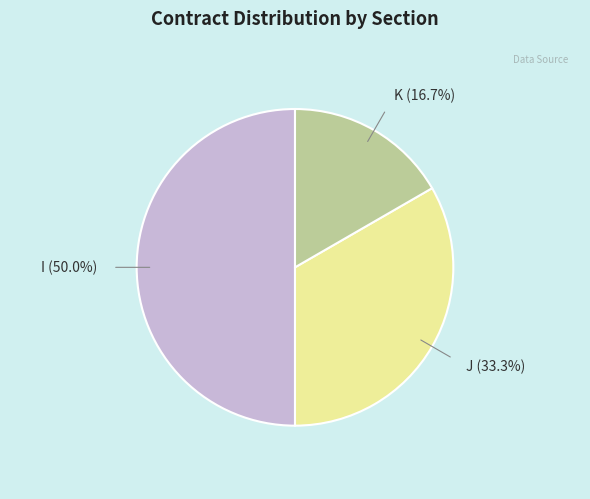

To the nearest percent, what is the average slice percentage?

33%